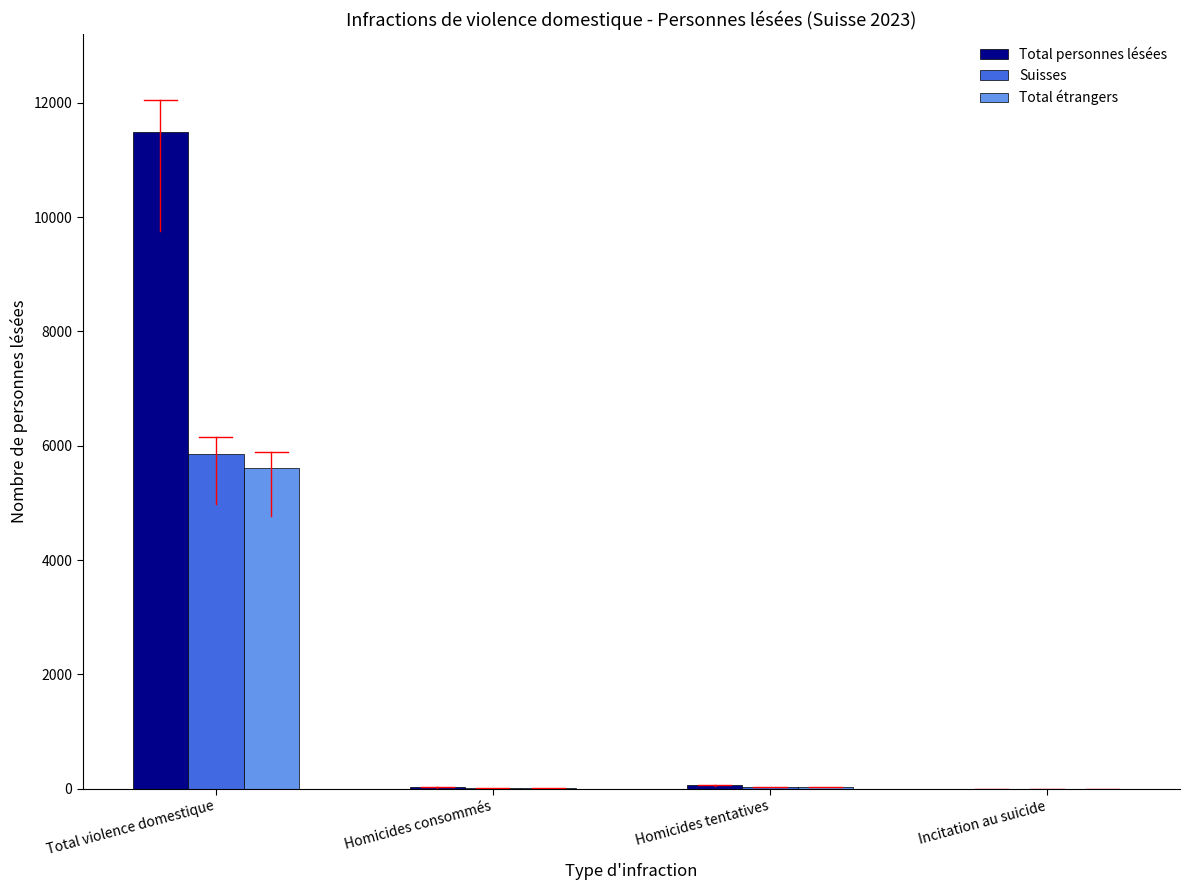

At which category is the sum across all series the highest?

Total violence domestique